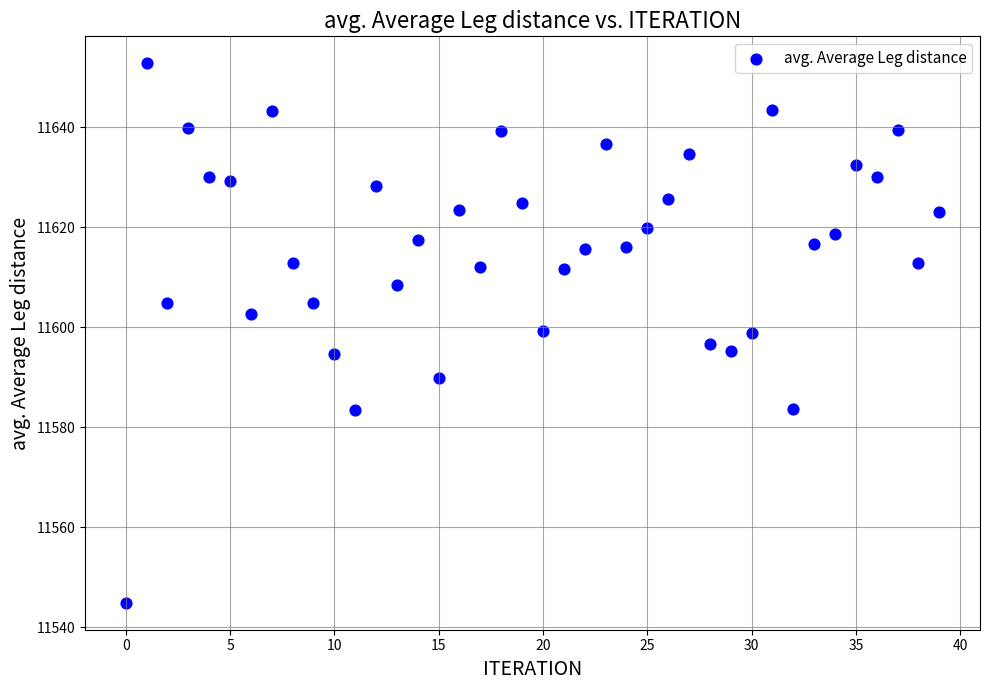

What is the range of Y values (max minus min)?

107.8